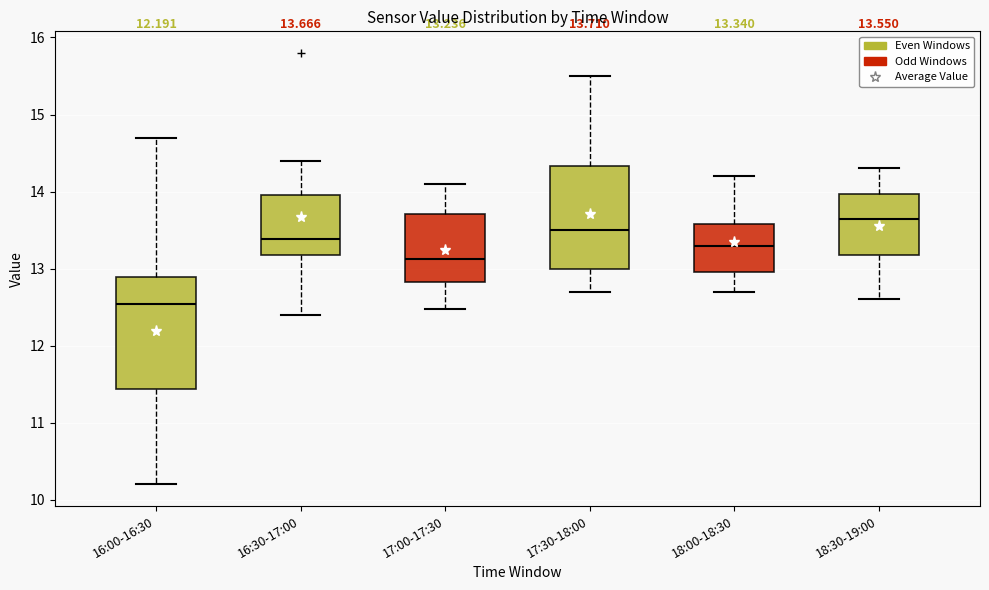

Which box is the tallest, from its lower edge to its upper edge?

16:00-16:30